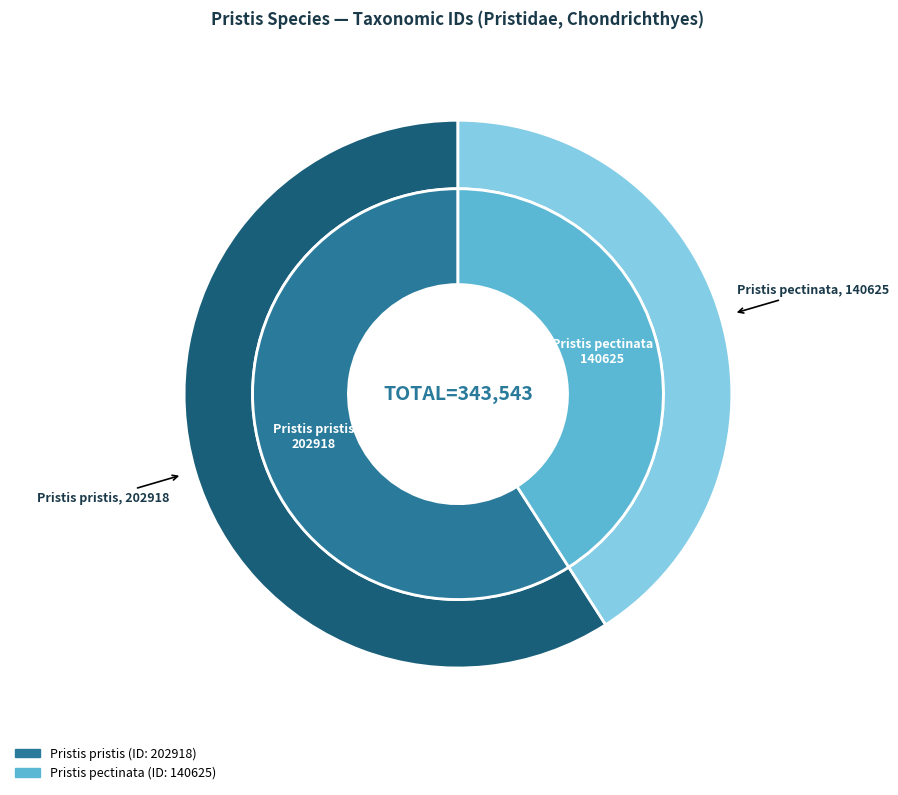

What is the smallest slice in the pie chart?

Pristis pectinata